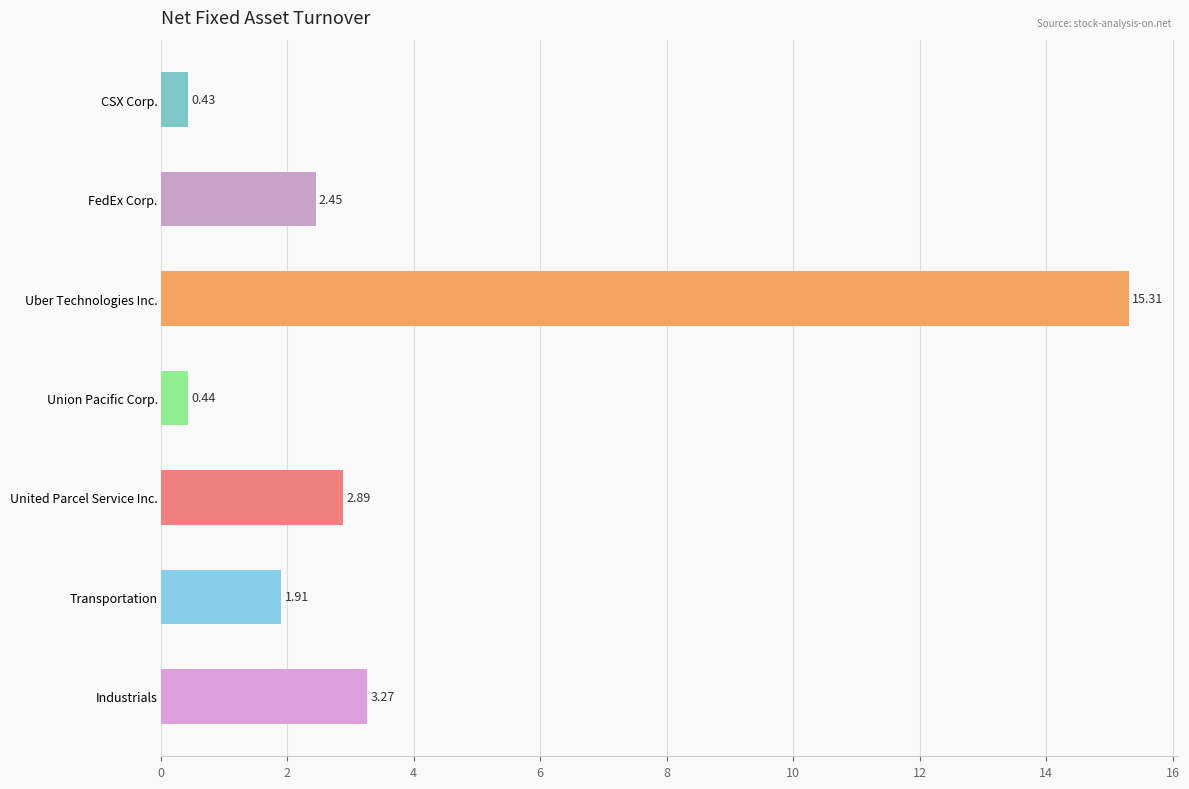

Where is the data nearest to the value 7?

Industrials